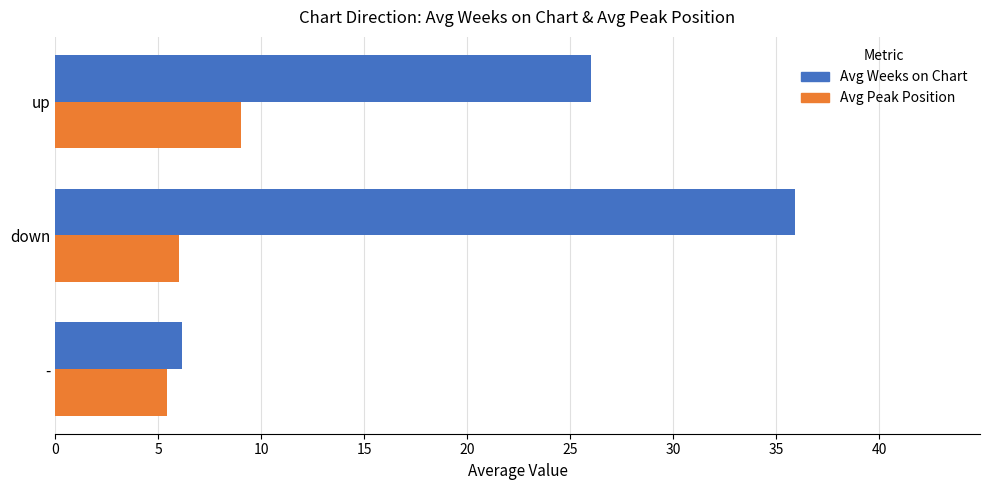

How many Avg Peak Position values are between 5 and 9?

3